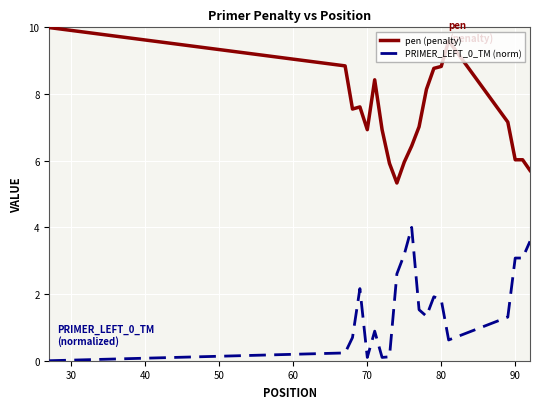

List the series in order of their overall mean, lowest first.

PRIMER_LEFT_0_TM (norm), pen (penalty)